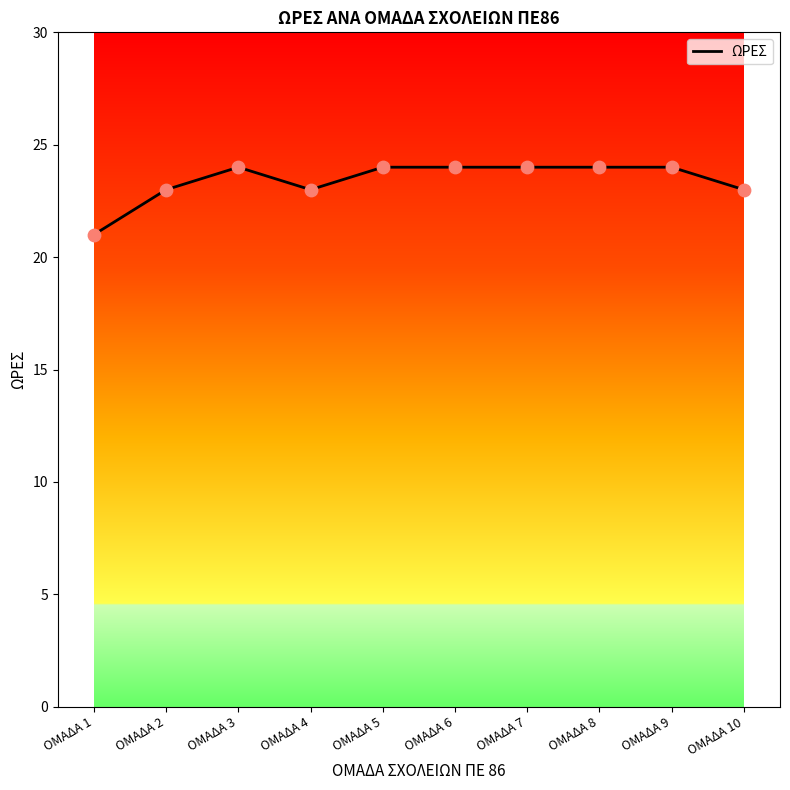

Which has a higher value, ΟΜΑΔΑ 5 or ΟΜΑΔΑ 1?

ΟΜΑΔΑ 5